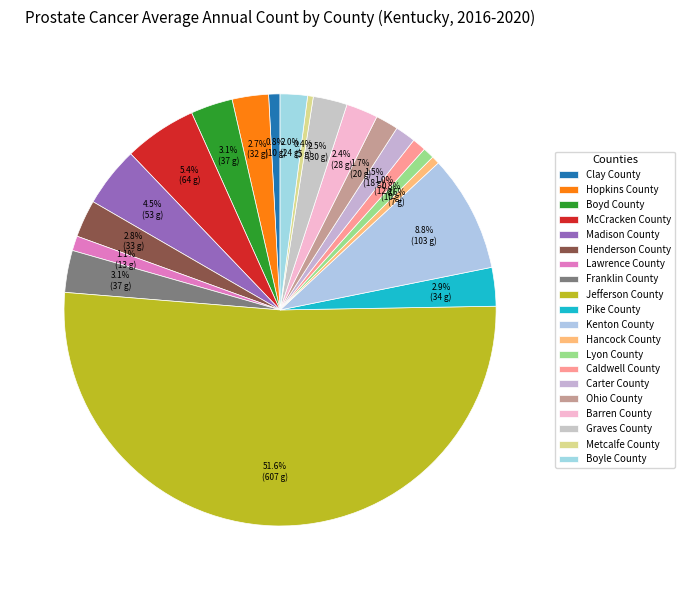

Which slice is the smallest?

Metcalfe County